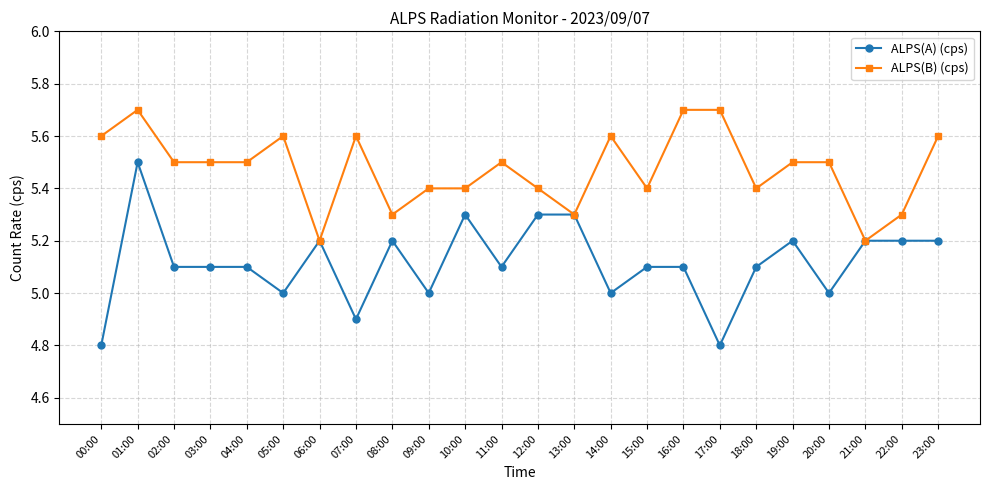

Is the value of ALPS(B) (cps) at 11:00 greater than the value of ALPS(A) (cps) at 20:00?

Yes